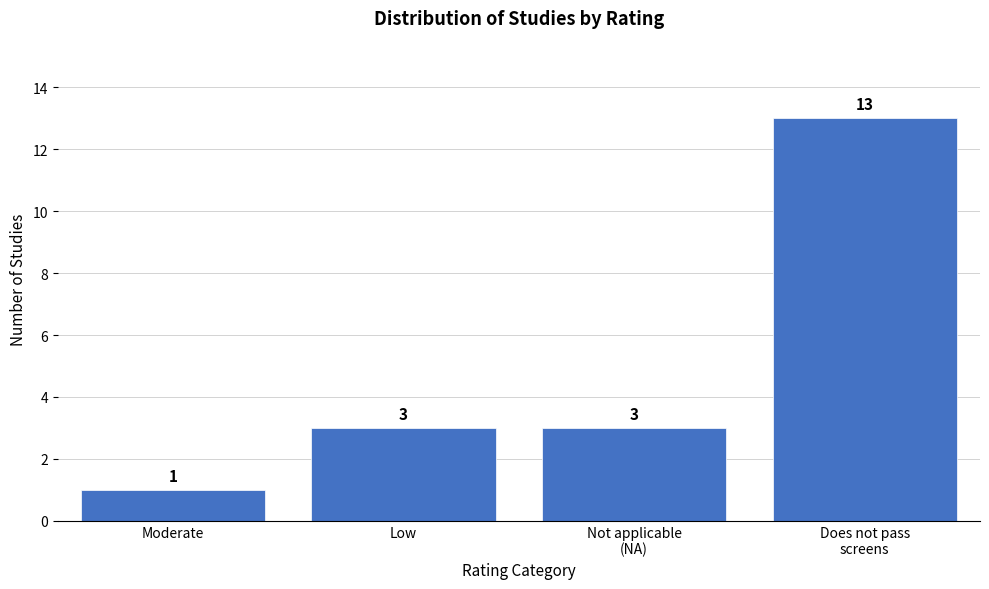

Reading left to right, list all the values displayed in this chart.

1	3	3	13